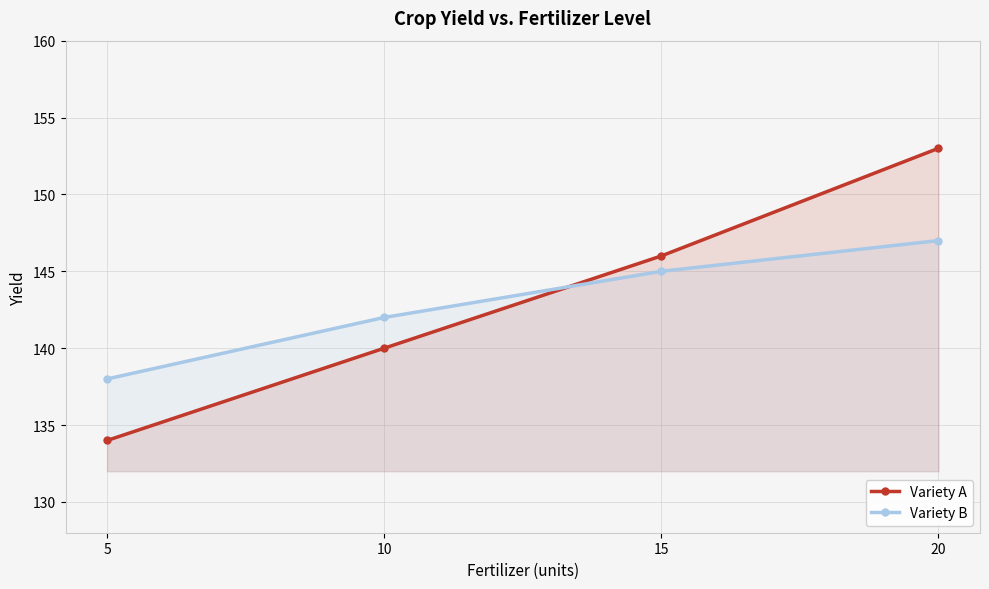

What is the average value of the Variety B series?

143